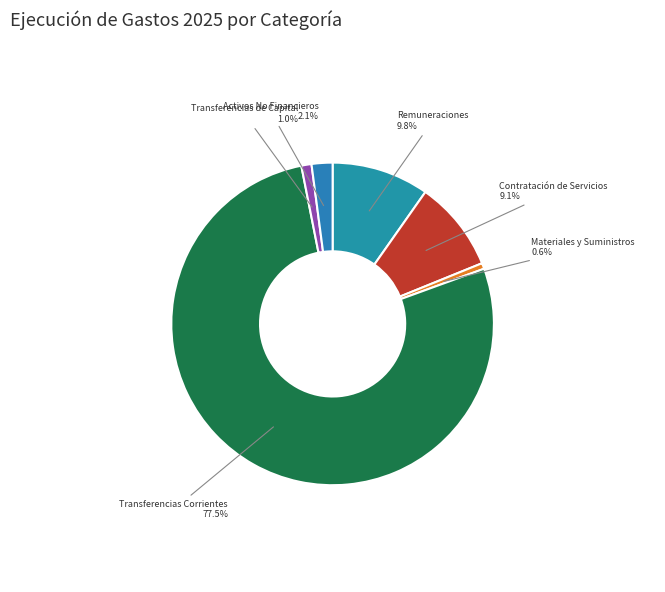

Which category accounts for the majority?

Transferencias Corrientes